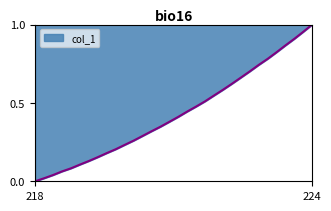

Which category has the highest value across all series?

224